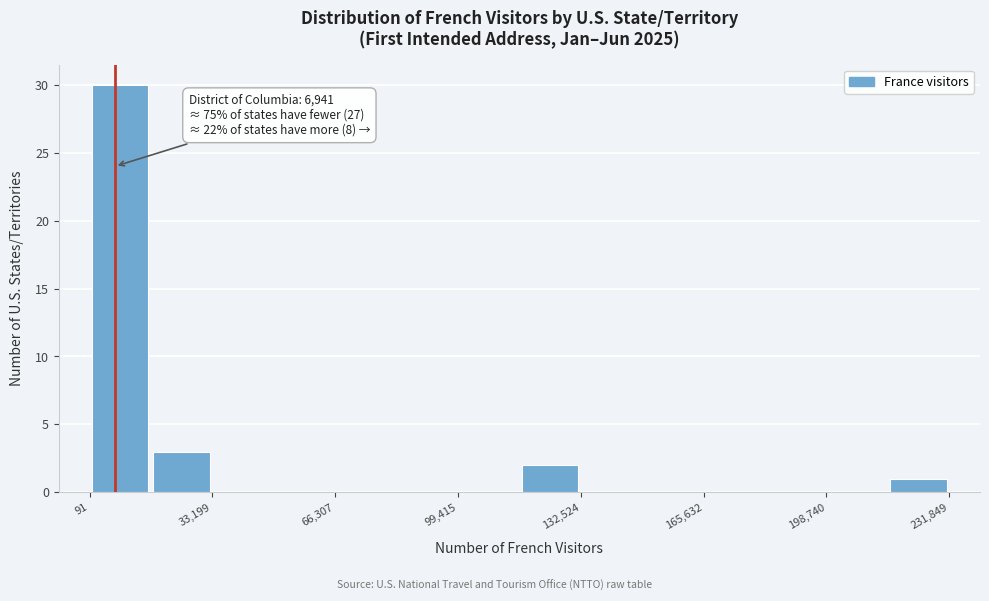

Read against the x-axis, roughly where is the centre of the tallest bar?

10000